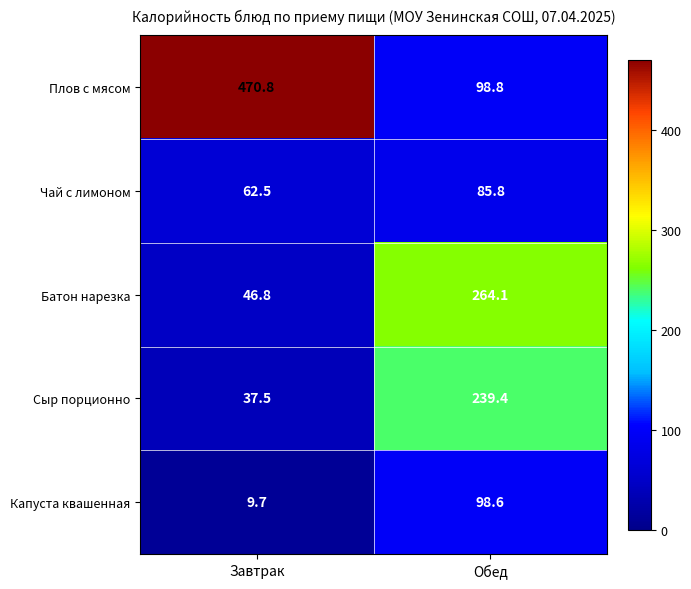

The value of Сыр порционно at Обед is 239.4. True or false?

True